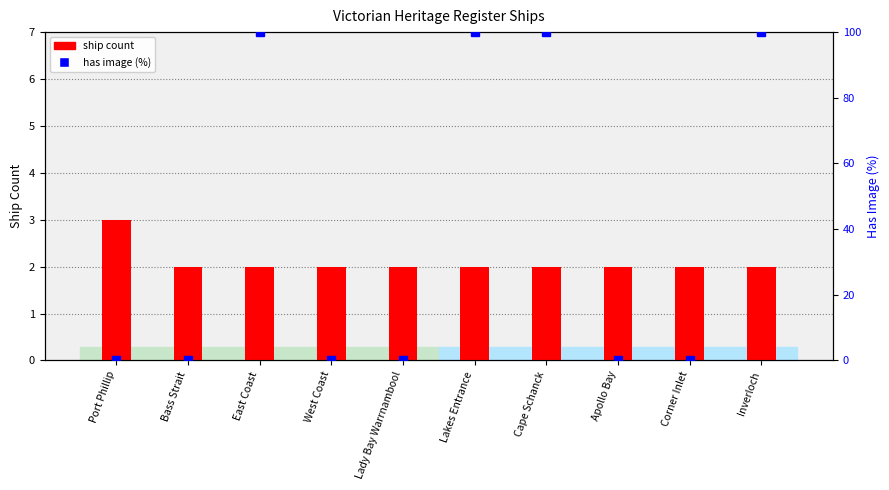

Between West Coast and Port Phillip, which is larger?

Port Phillip